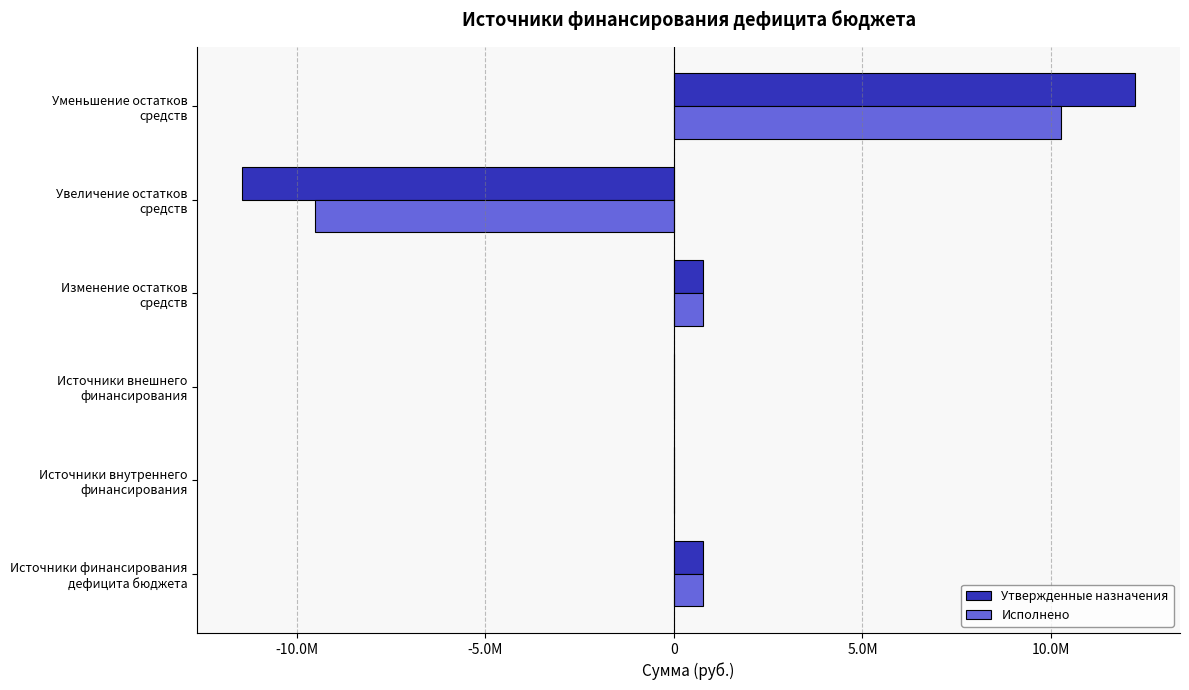

What are all the series names shown in the legend?

Утвержденные назначения, Исполнено